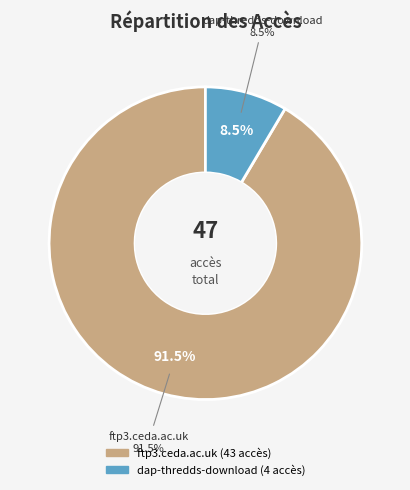

The dap-thredds-download slice represents 9% of the pie. True or false?

True